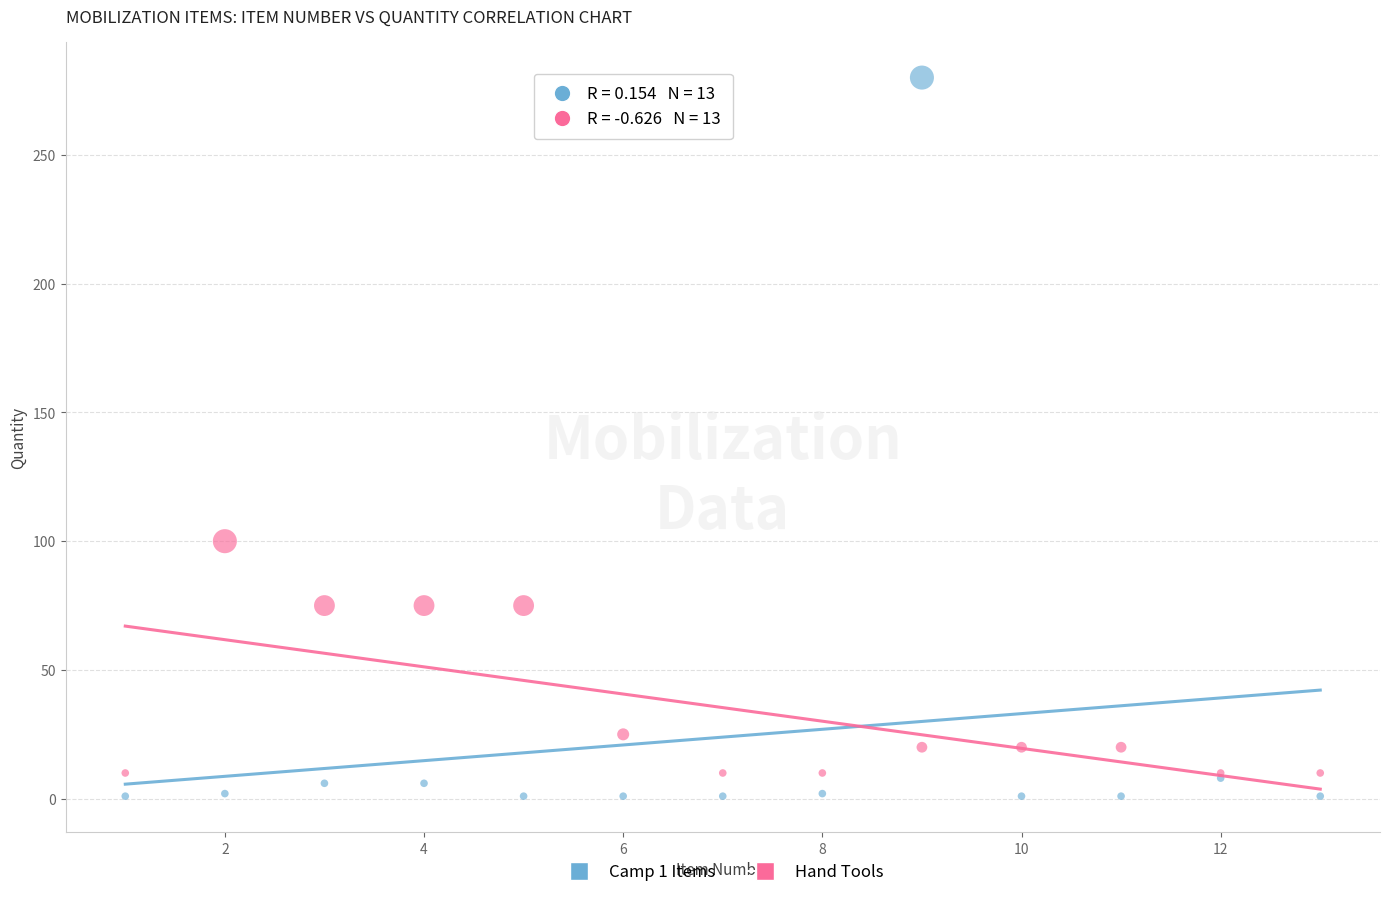

Which series contains the highest Y value?

Camp 1 Items